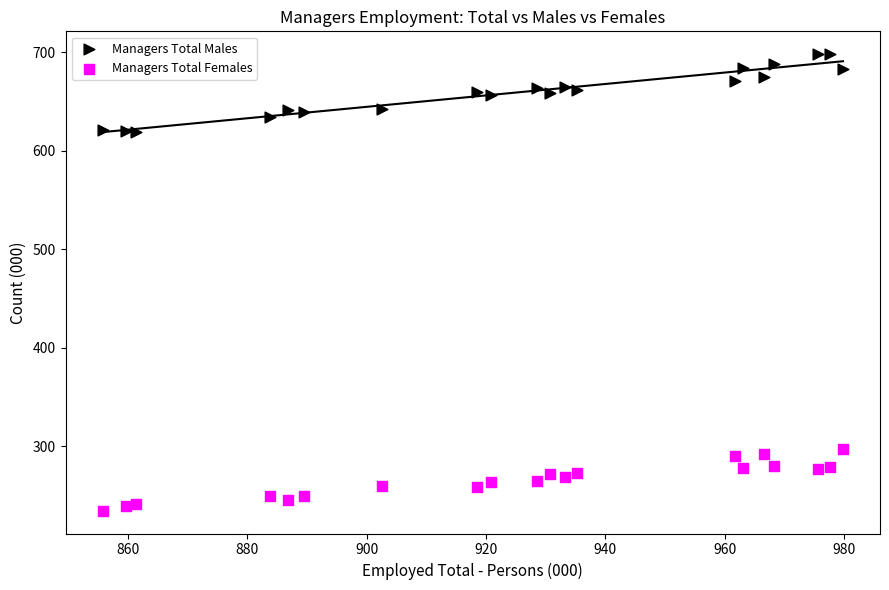

Which series contains the lowest Y value?

Managers Total Females